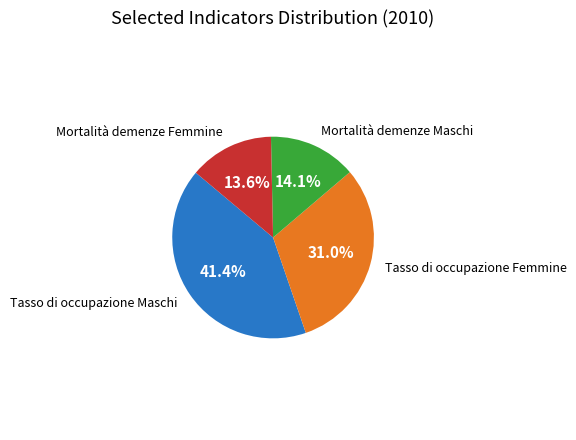

To the nearest percent, what is the difference between the largest and smallest slice percentages?

28%